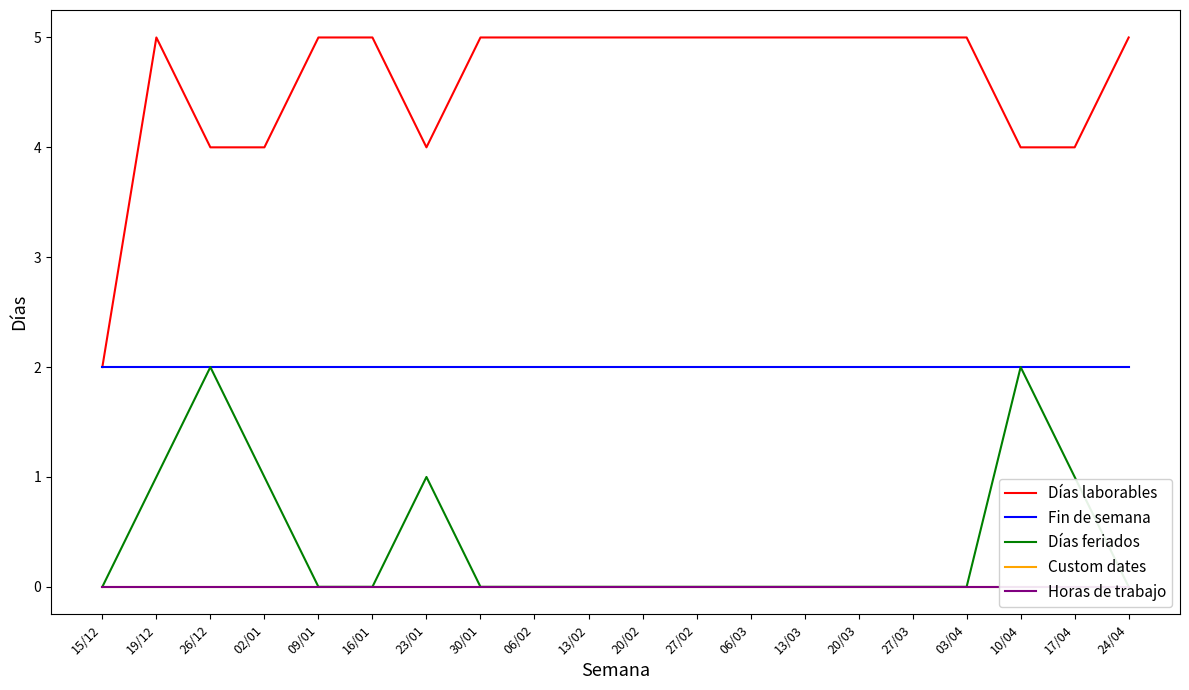

At which category does the chart reach its minimum across all series?

15/12